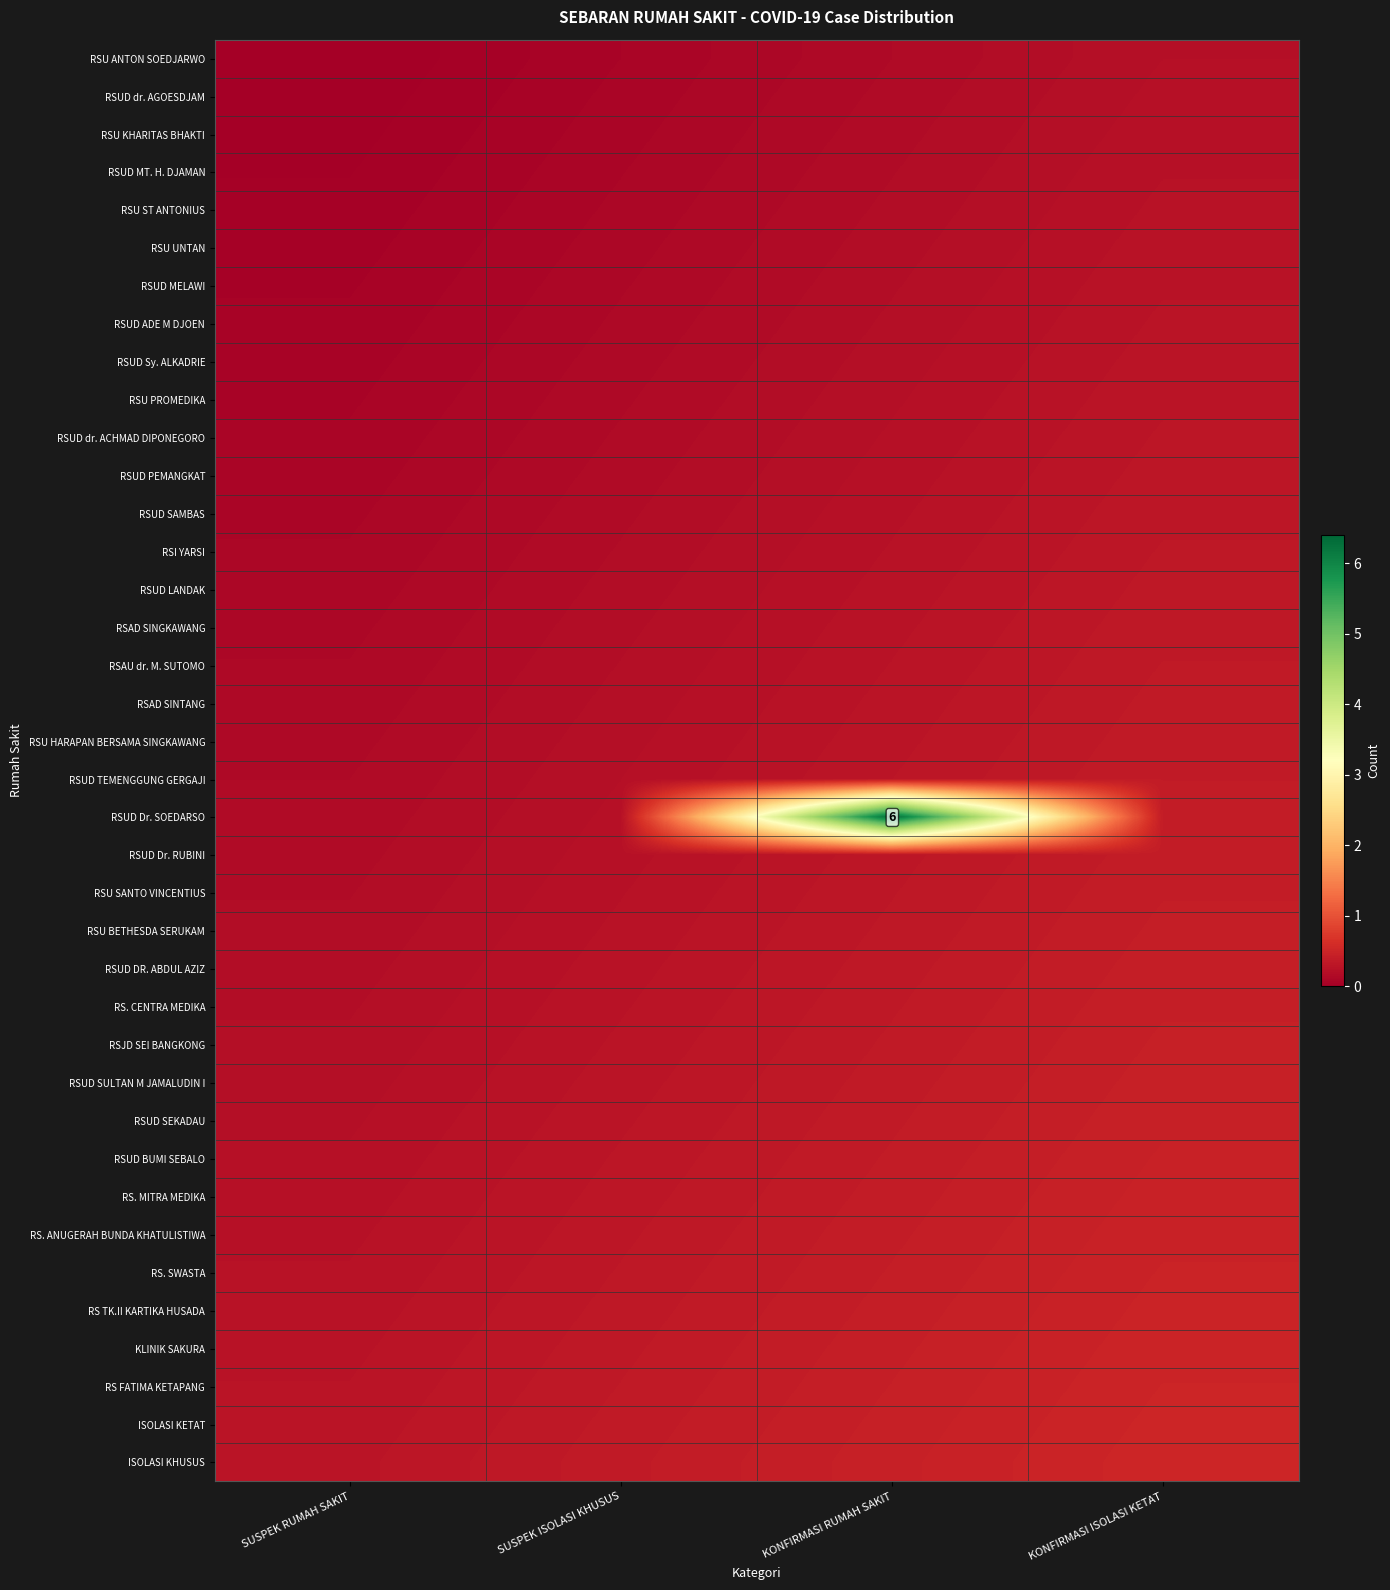

Where is ISOLASI KETAT nearest to the value 0?

SUSPEK RUMAH SAKIT